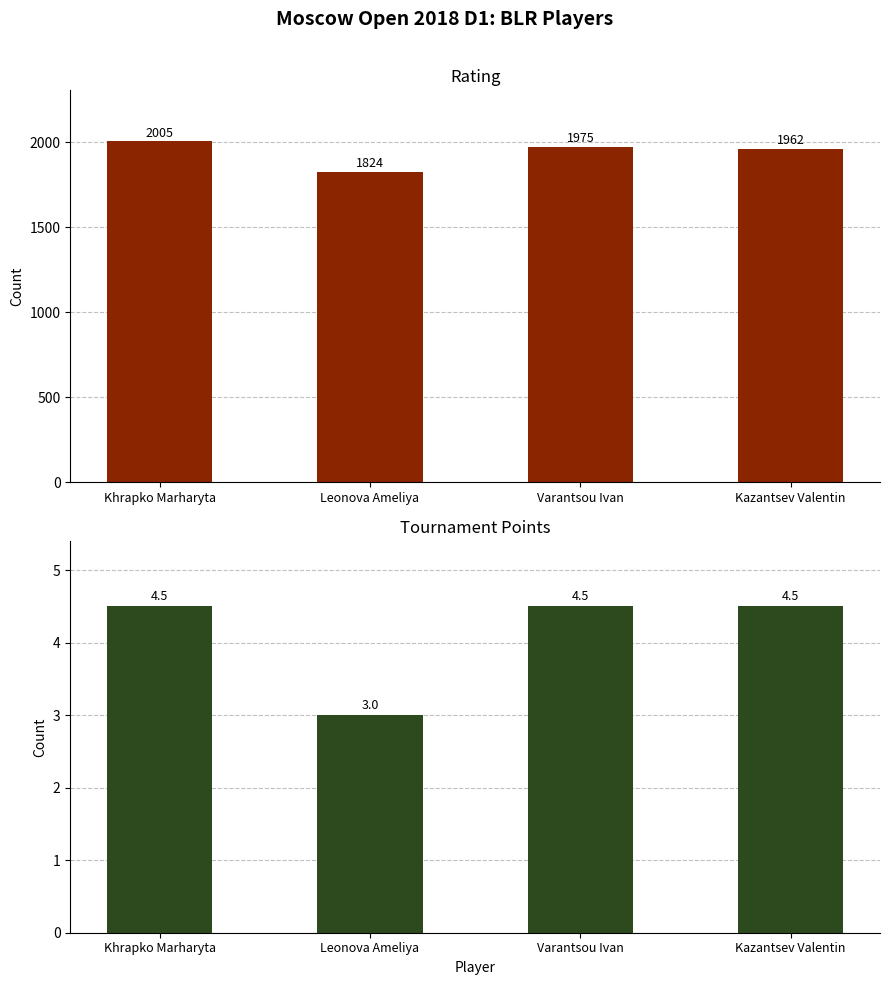

Which category has the highest value across all series?

Khrapko Marharyta